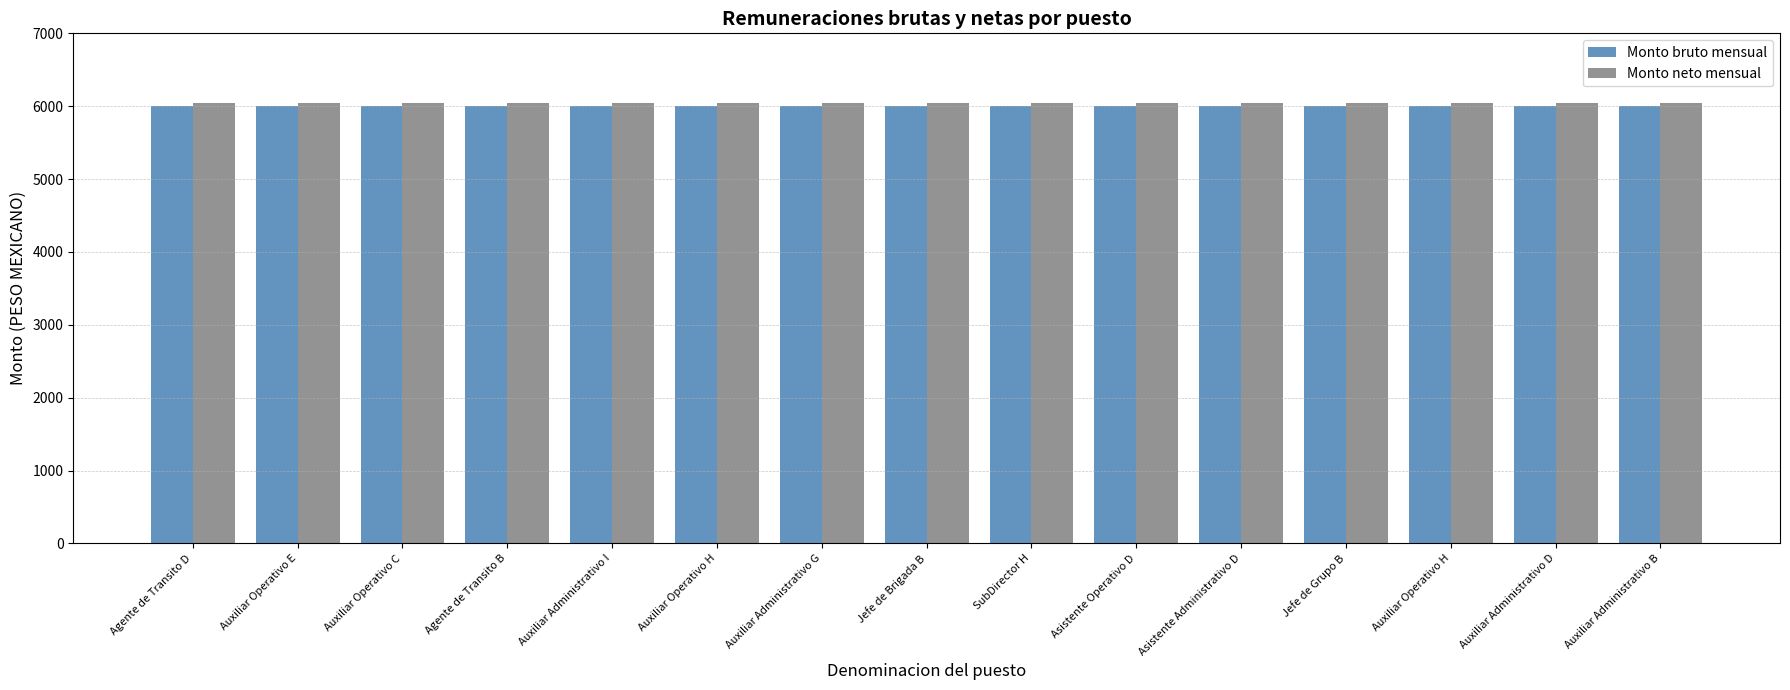

How many bars are there in each group?

2